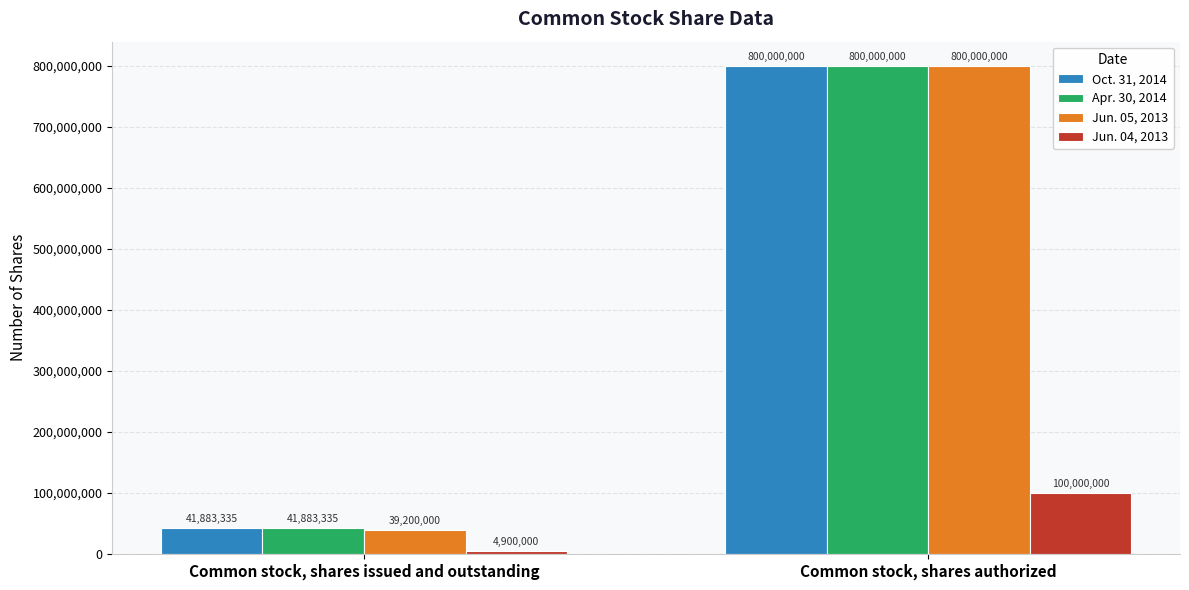

The value of Oct. 31, 2014 at Common stock, shares issued and outstanding is 41883335. True or false?

True